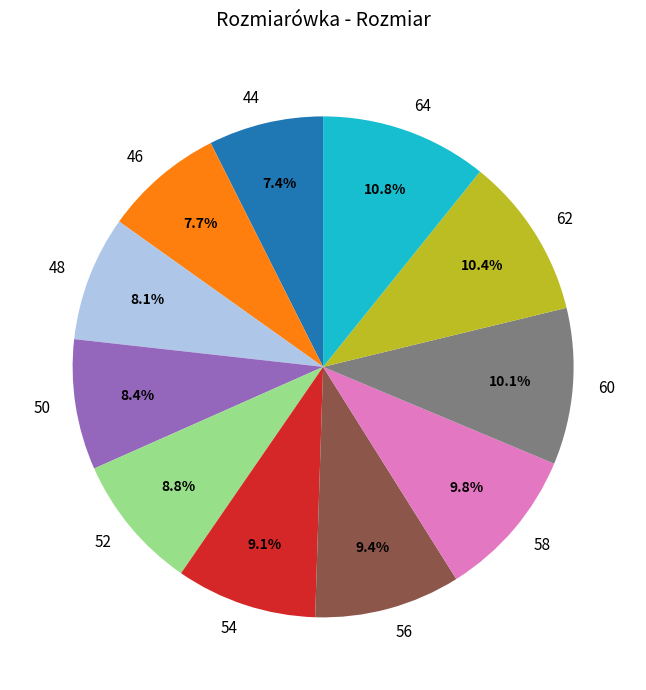

Count the number of slices in the pie.

11